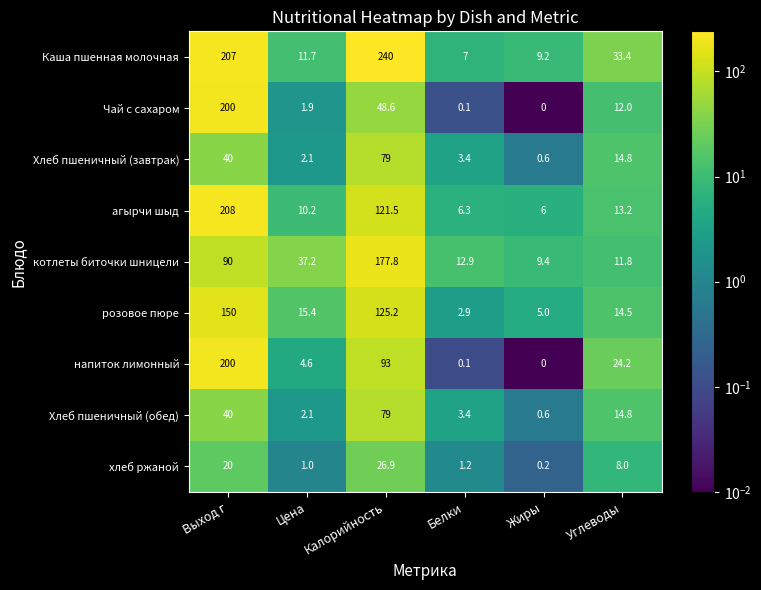

What is the difference between the second highest and minimum values in the розовое пюре series?

122.3